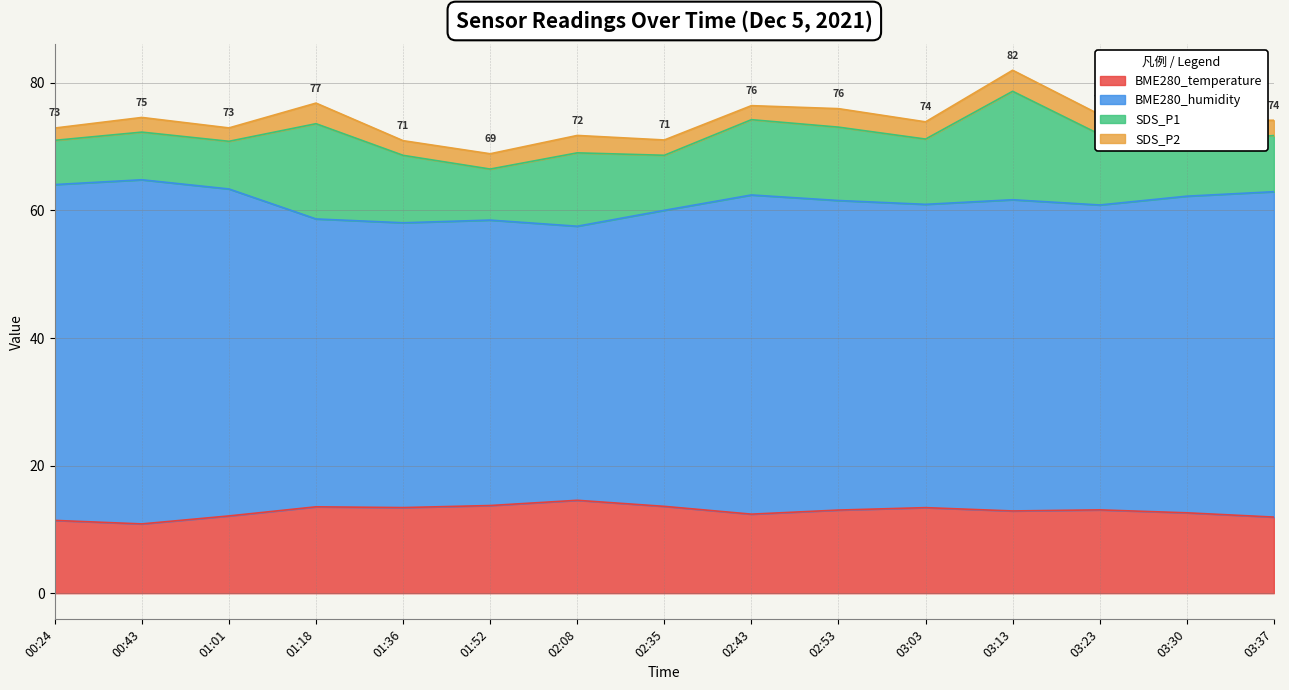

True or false: BME280_humidity and BME280_temperature intersect in this chart.

False